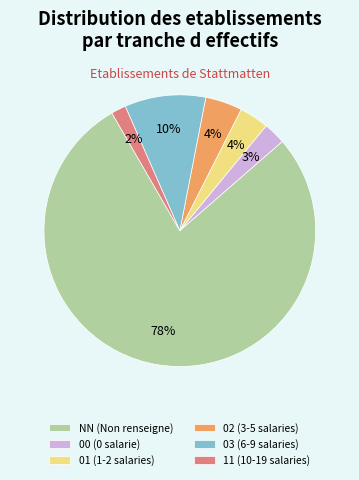

To the nearest percent, what percentage of the pie is 00?

3%